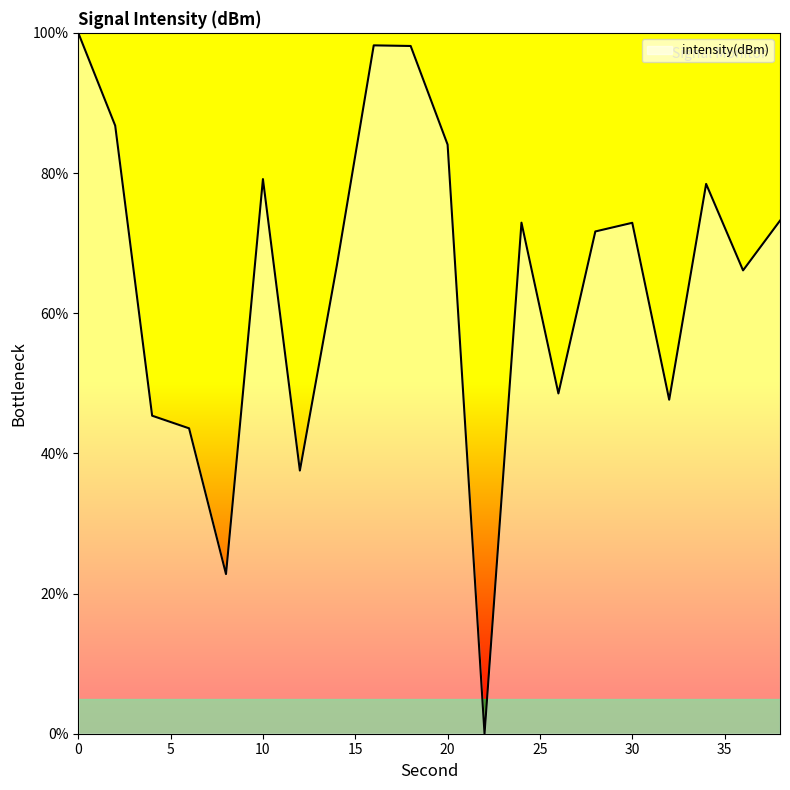

Does the chart display data point markers on the line(s)?

No